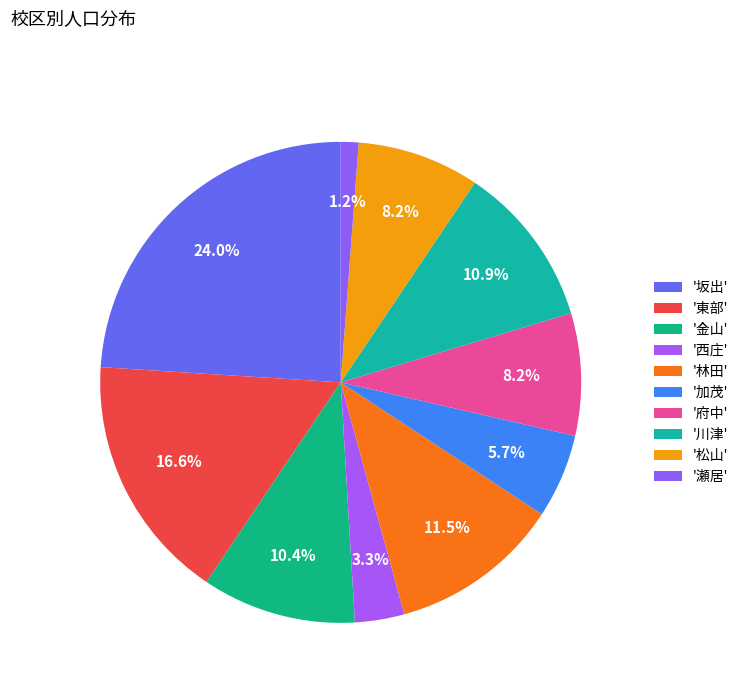

How many segments does this pie chart have?

10